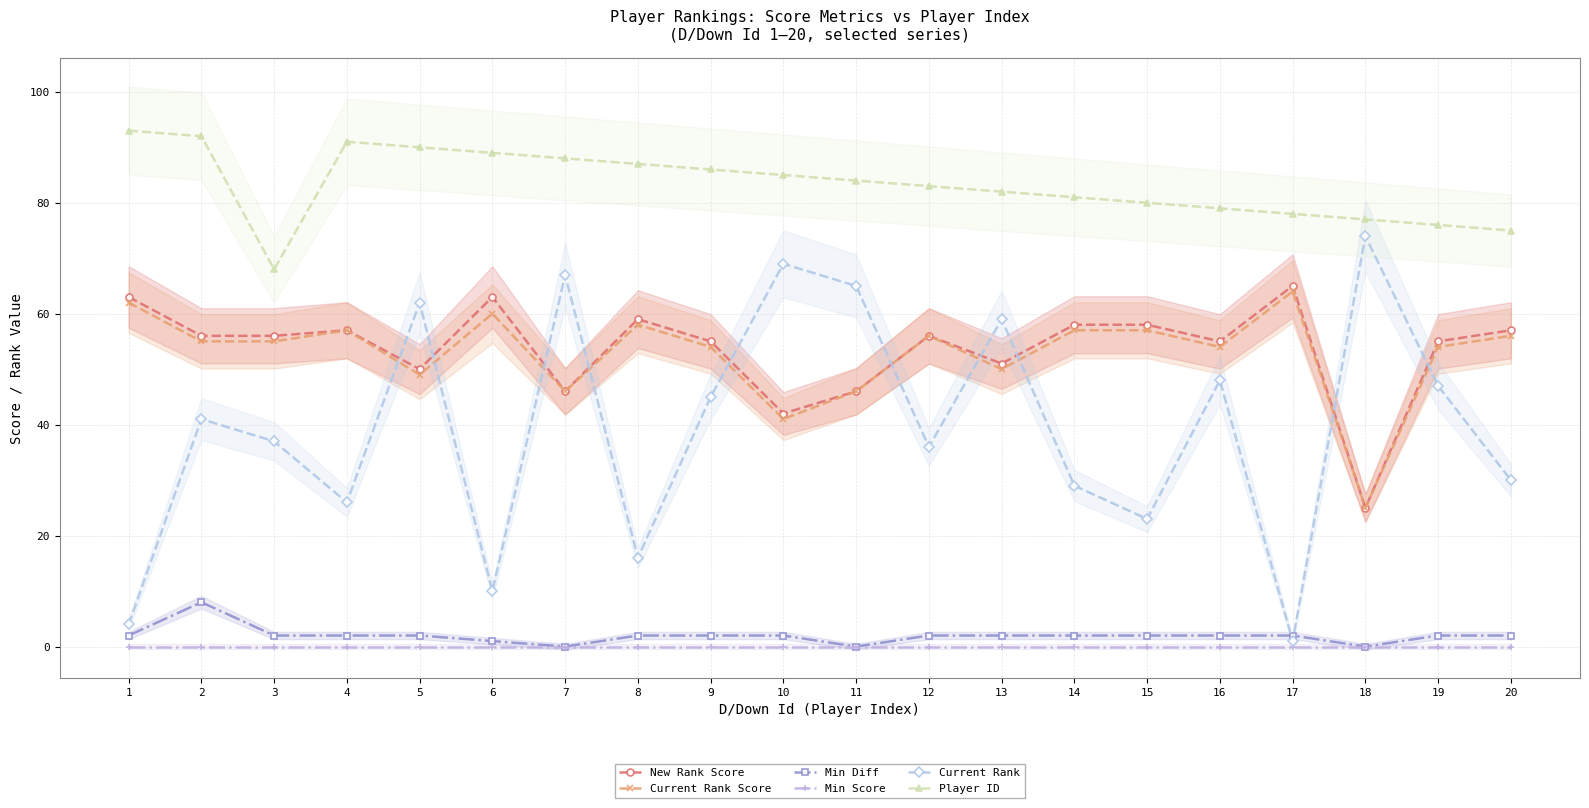

How many data points in Current Rank are above 41?

9